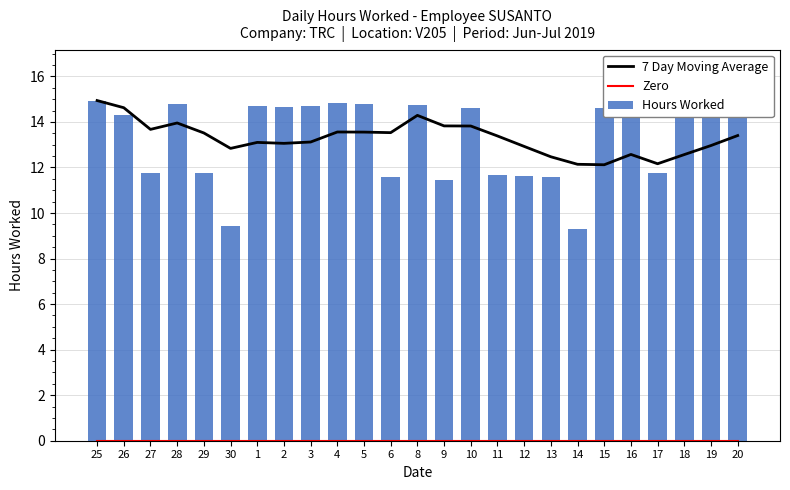

Are the bars horizontal?

No